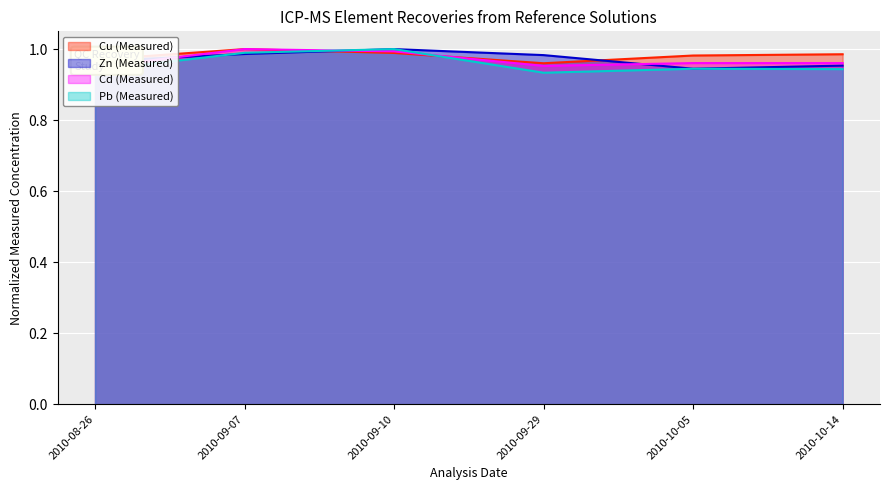

How many times do Zn (Measured) and Pb (Measured) cross each other?

1